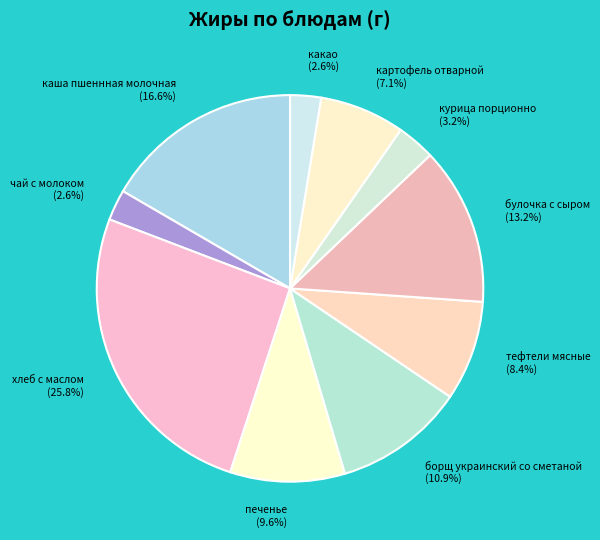

Combined, what portion of the pie is какао (2.6%) and хлеб с маслом (25.8%)?

28.4%